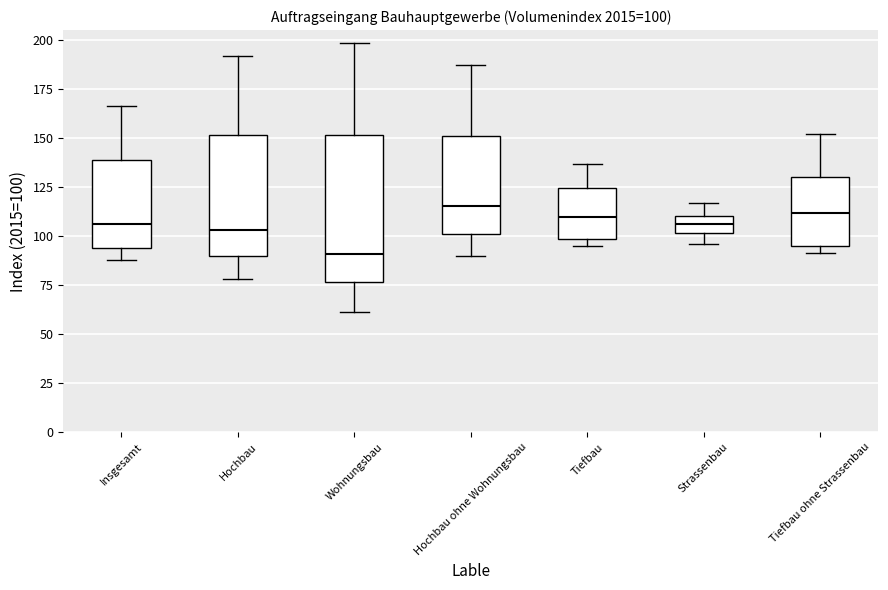

Comparing the boxes themselves (not the whiskers), which one is the tallest?

Wohnungsbau